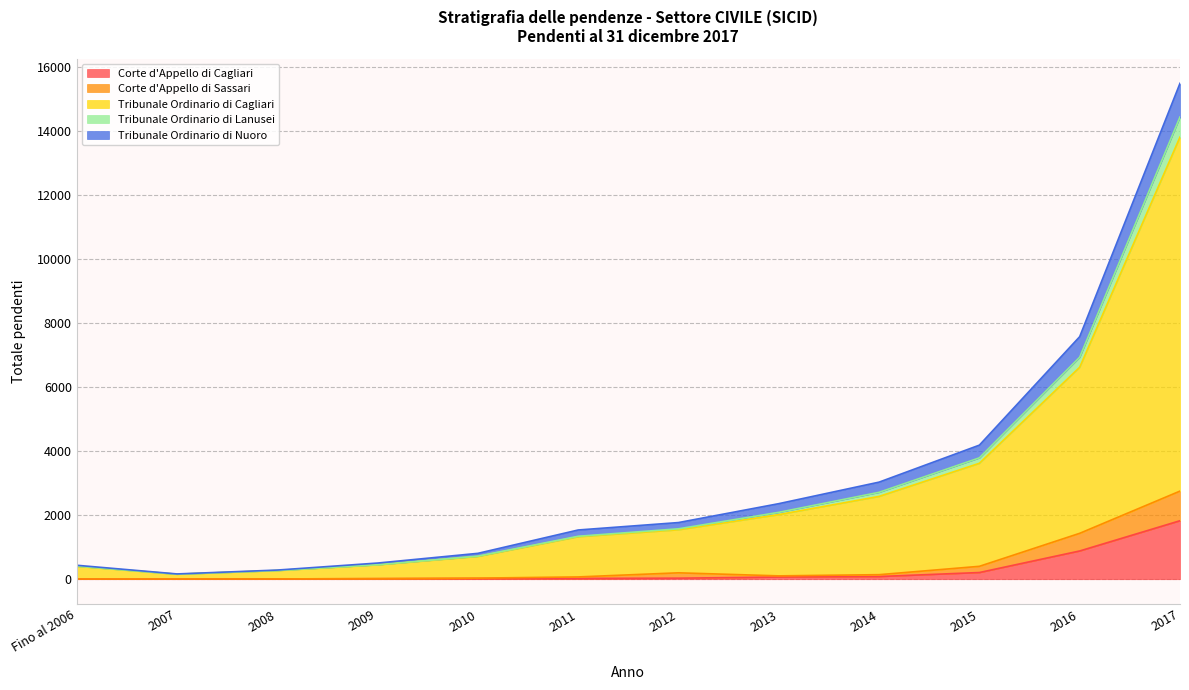

At which label does Corte d'Appello di Cagliari first exceed 33?

2013